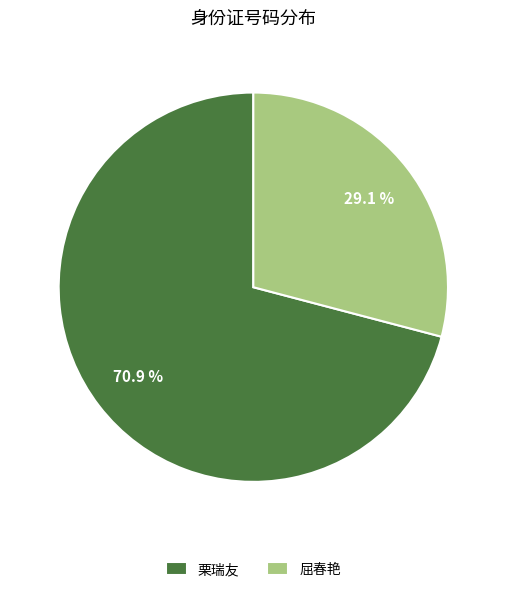

How many segments does this pie chart have?

2